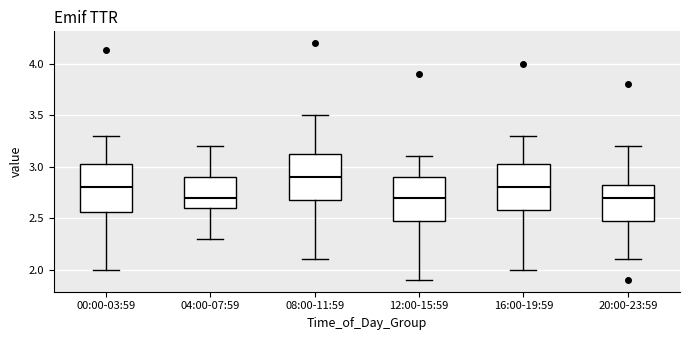

Where does the upper whisker of the box for 08:00-11:59 end on the y-axis? The values are not printed on the chart, so give them approximately, as read against the axis.

3.50